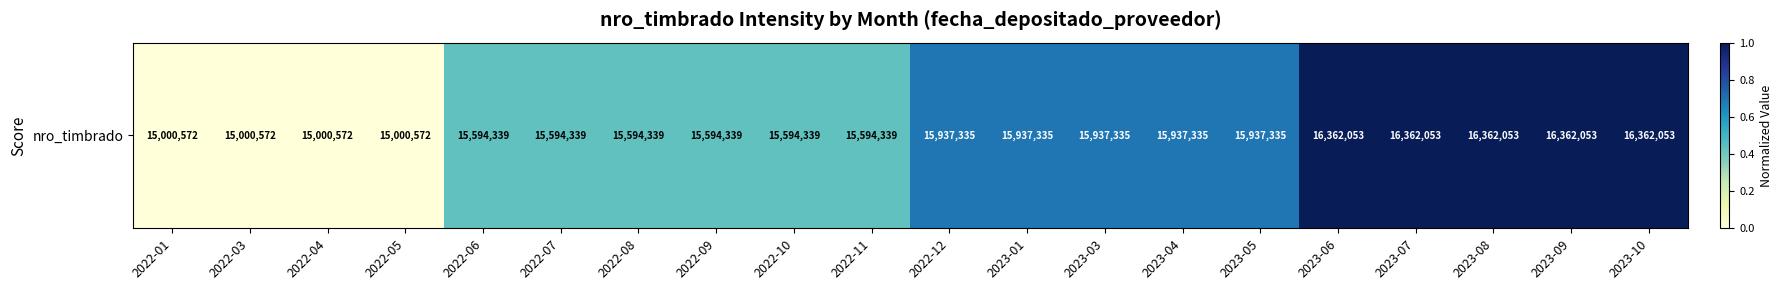

The value at 2022-08 is 0.4. True or false?

True